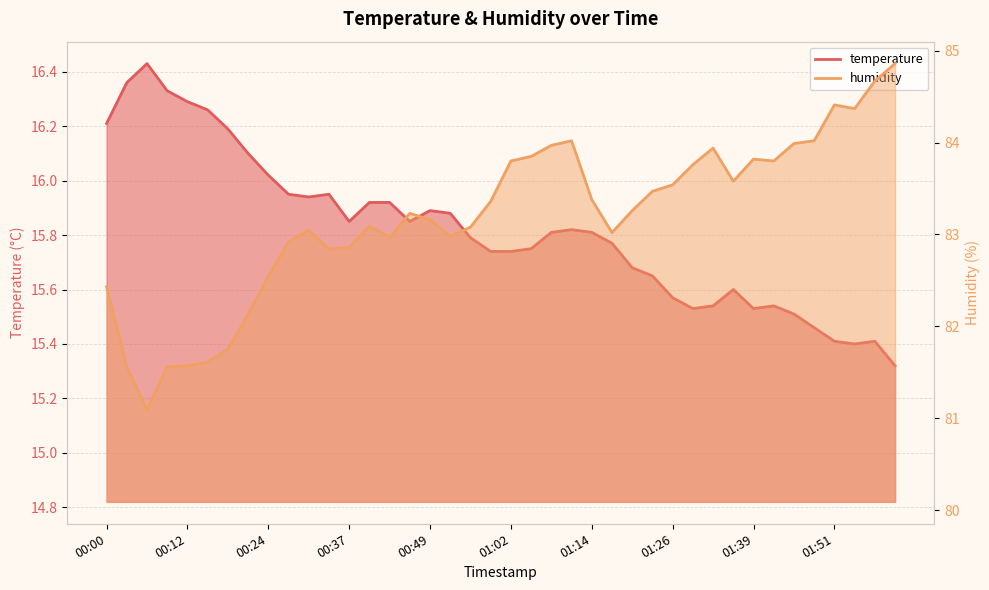

Which series changed the most between 00:24 and 00:27?

humidity